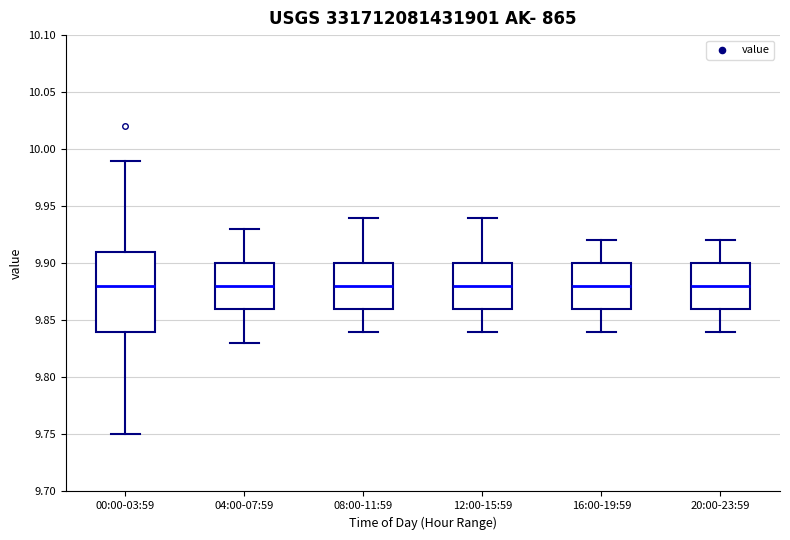

Comparing the boxes themselves (not the whiskers), which one is the tallest?

00:00-03:59